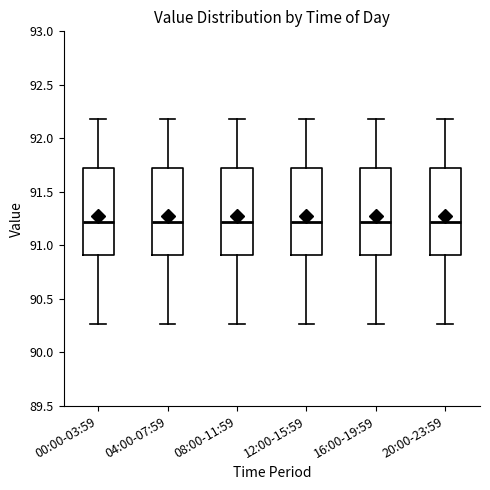

Where does the lower whisker of the box for 00:00-03:59 end on the y-axis? The values are not printed on the chart, so give them approximately, as read against the axis.

90.25